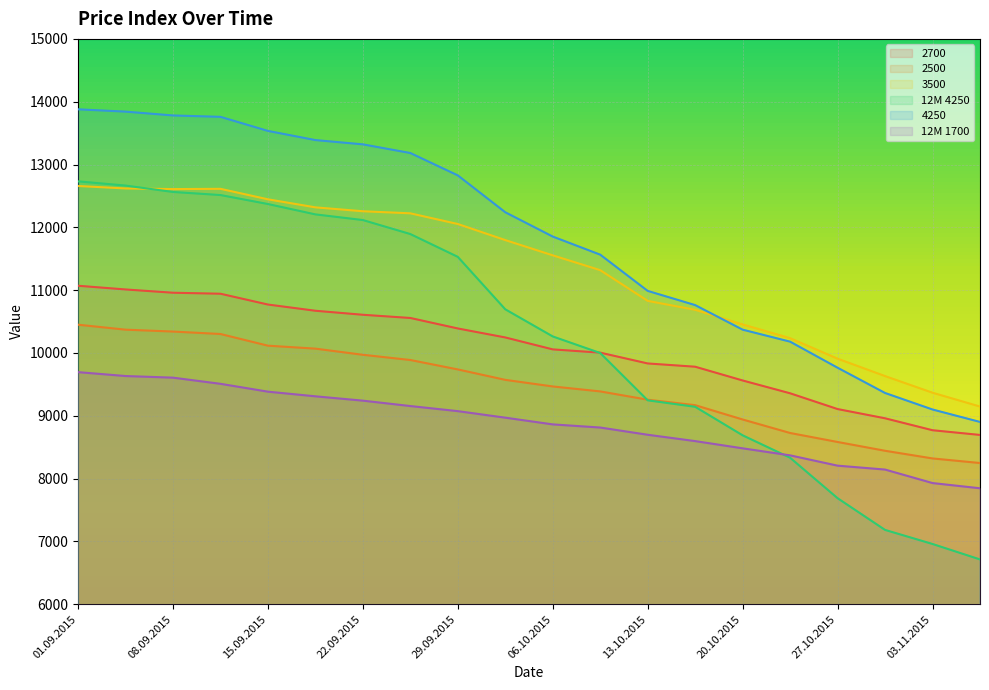

What is the sum of the 2500 values at 22.09.2015 and 13.10.2015?

19227